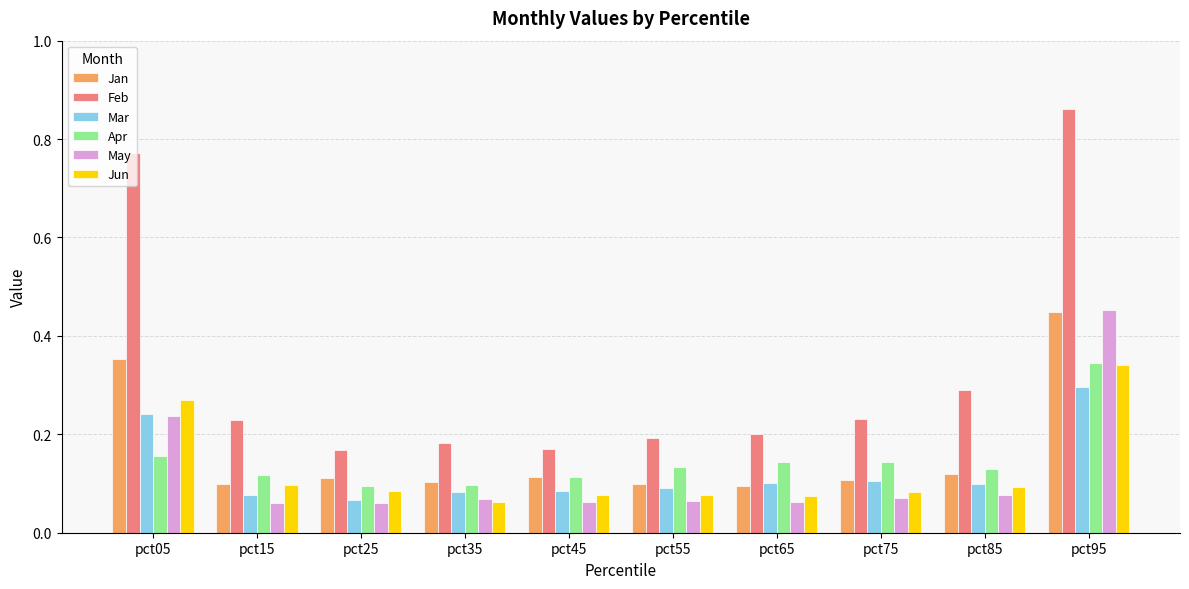

Which series has the largest range (max minus min)?

Feb